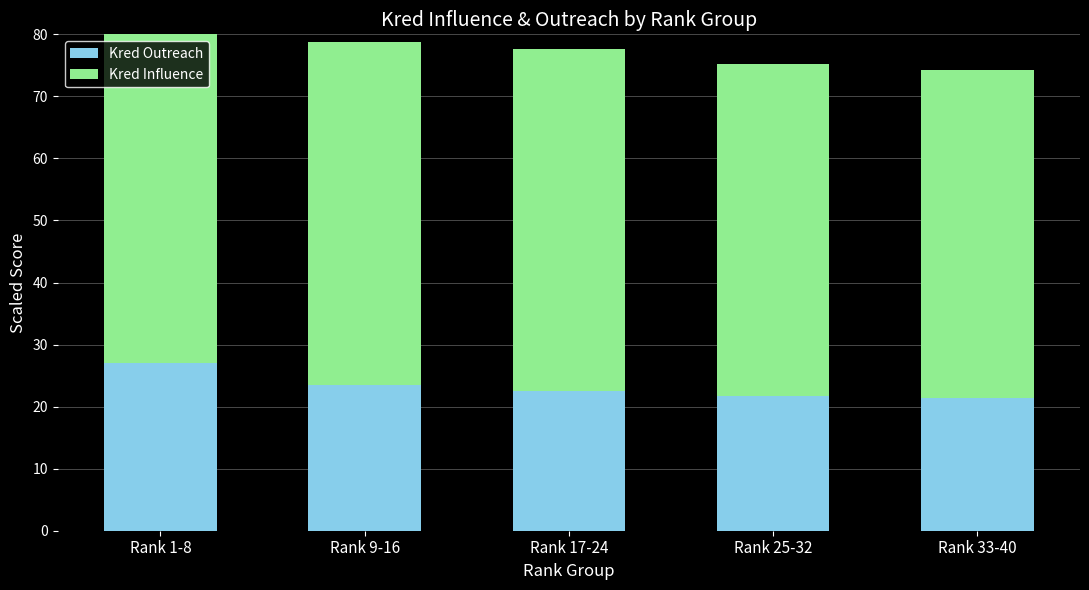

What is the difference between the second highest and minimum values in the Kred Outreach series?

2.1